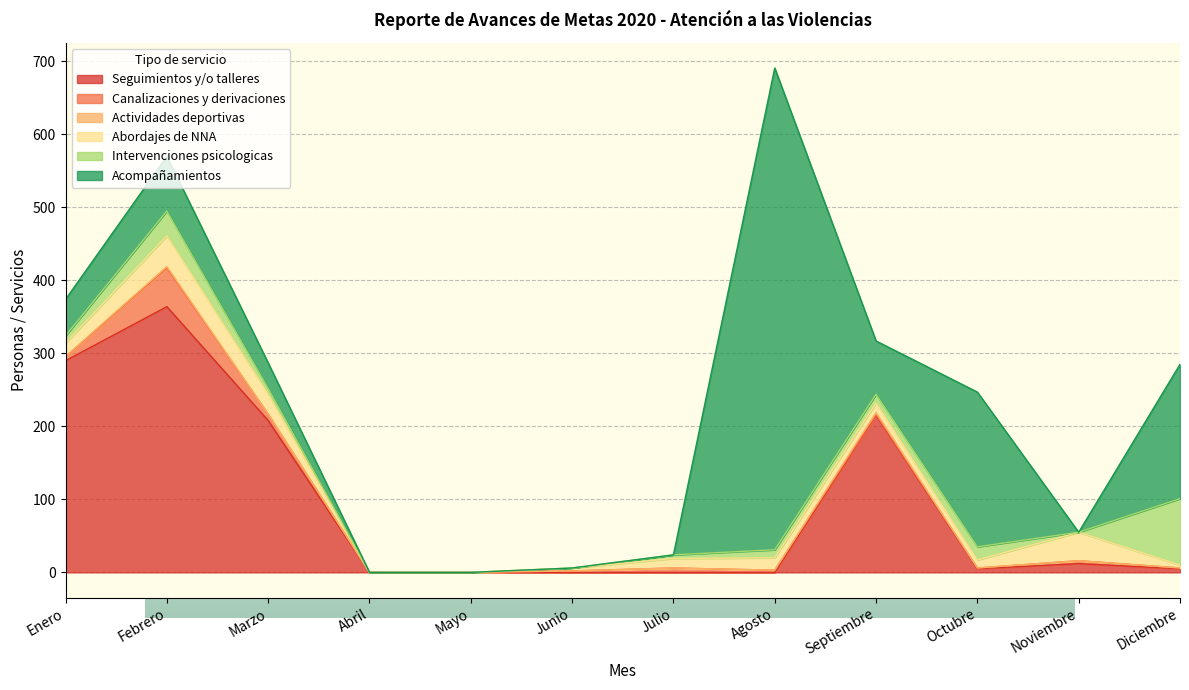

Which series has the largest range (max minus min)?

Acompañamientos